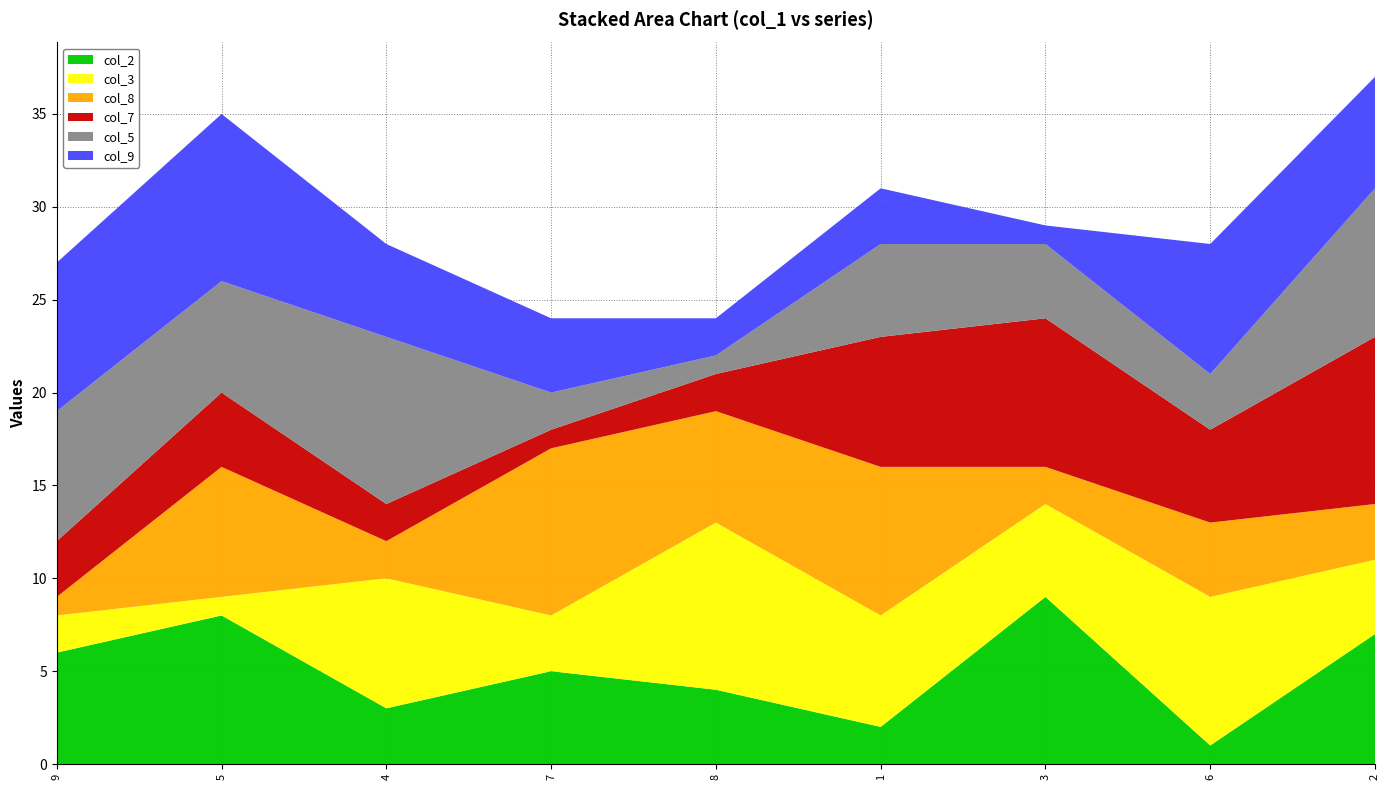

Reading left to right, extract all data points from this chart.

col_2: 9=6	5=8	4=3	7=5	8=4	1=2	3=9	6=1	2=7
col_3: 9=2	5=1	4=7	7=3	8=9	1=6	3=5	6=8	2=4
col_8: 9=1	5=7	4=2	7=9	8=6	1=8	3=2	6=4	2=3
col_7: 9=3	5=4	4=2	7=1	8=2	1=7	3=8	6=5	2=9
col_5: 9=7	5=6	4=9	7=2	8=1	1=5	3=4	6=3	2=8
col_9: 9=8	5=9	4=5	7=4	8=2	1=3	3=1	6=7	2=6